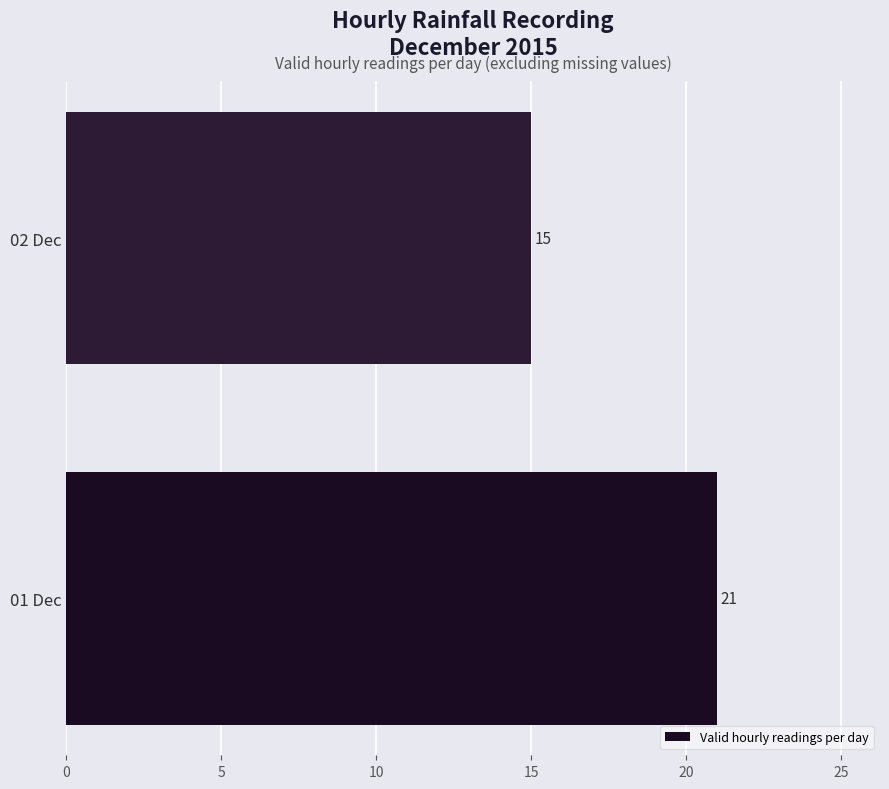

List the labels in order of value, smallest first.

02 Dec, 01 Dec